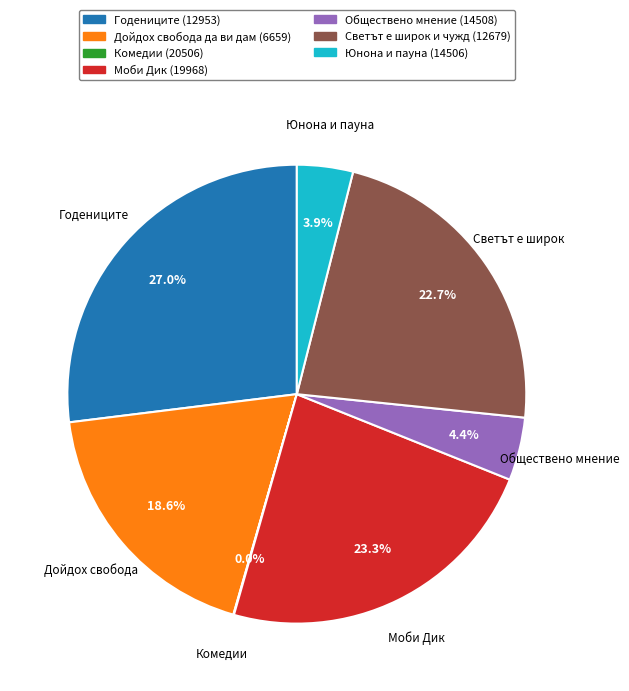

What percentage is the Моби Дик (19968) slice, to the nearest percent?

23%